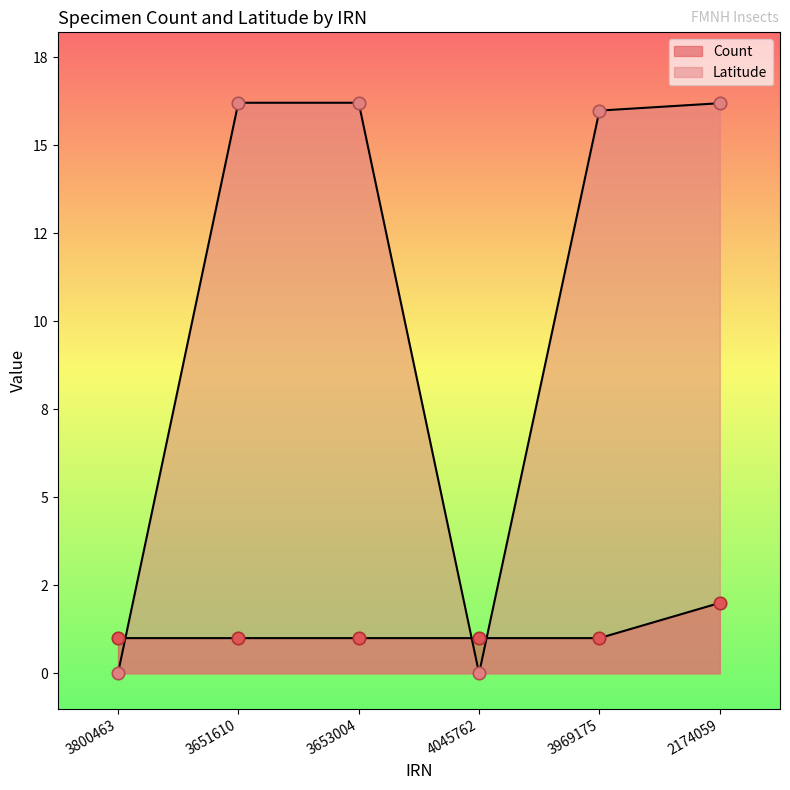

What are all the series names shown in the legend?

Count, Latitude